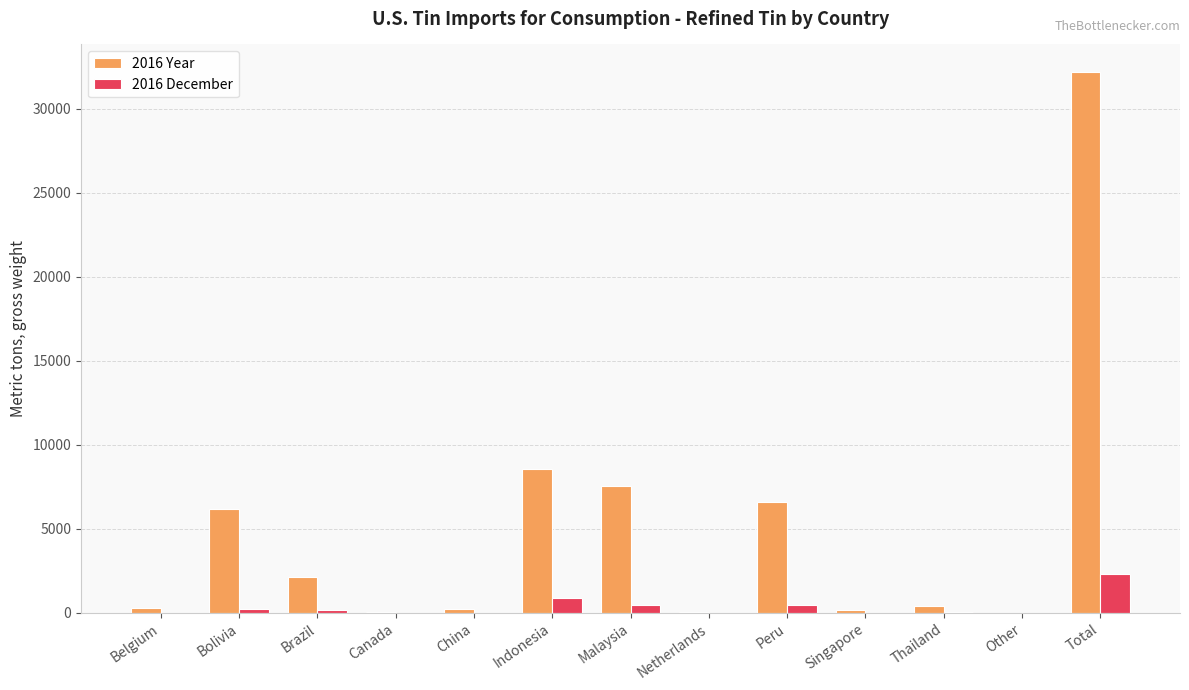

How many groups of bars are there?

13